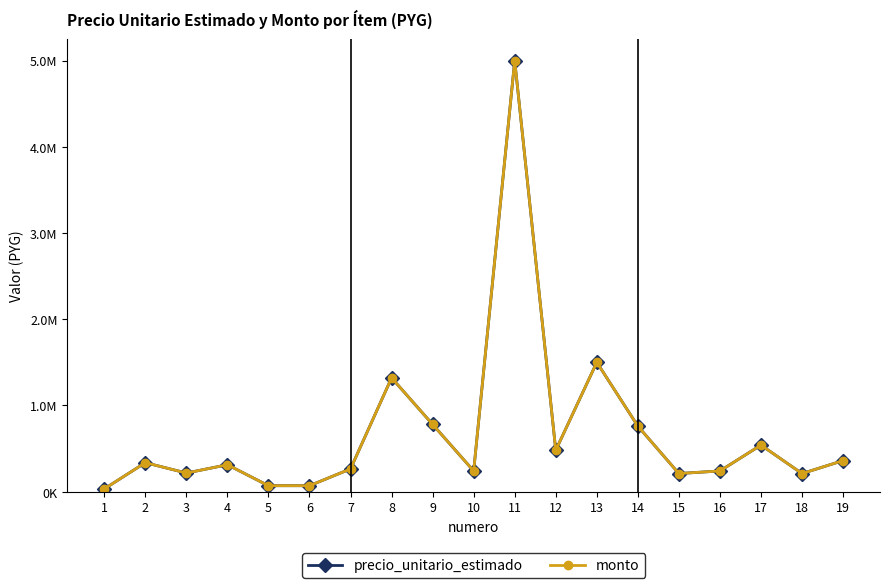

What is the value of the monto point at the 11th from the left?

5000000